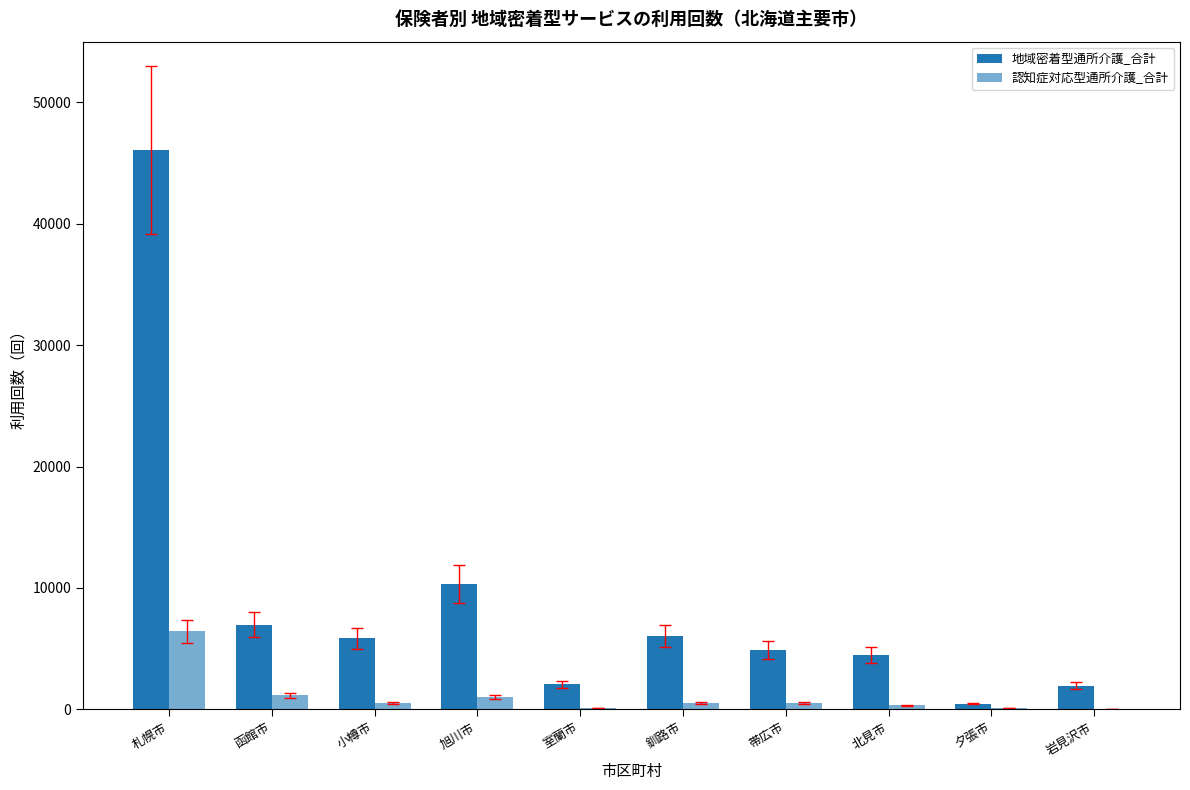

Does the chart contain stacked bars?

No